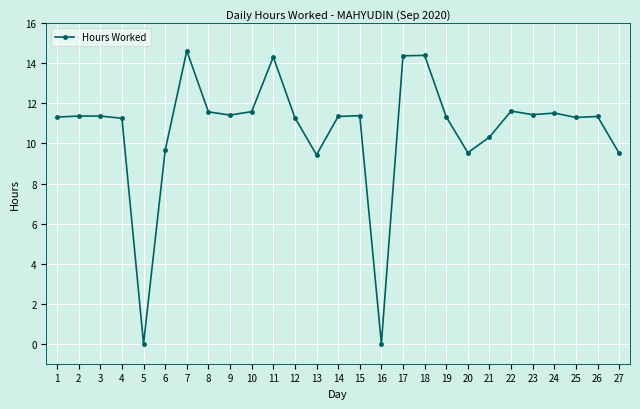

The chart shows a value of 3.9 at 17. True or false?

False